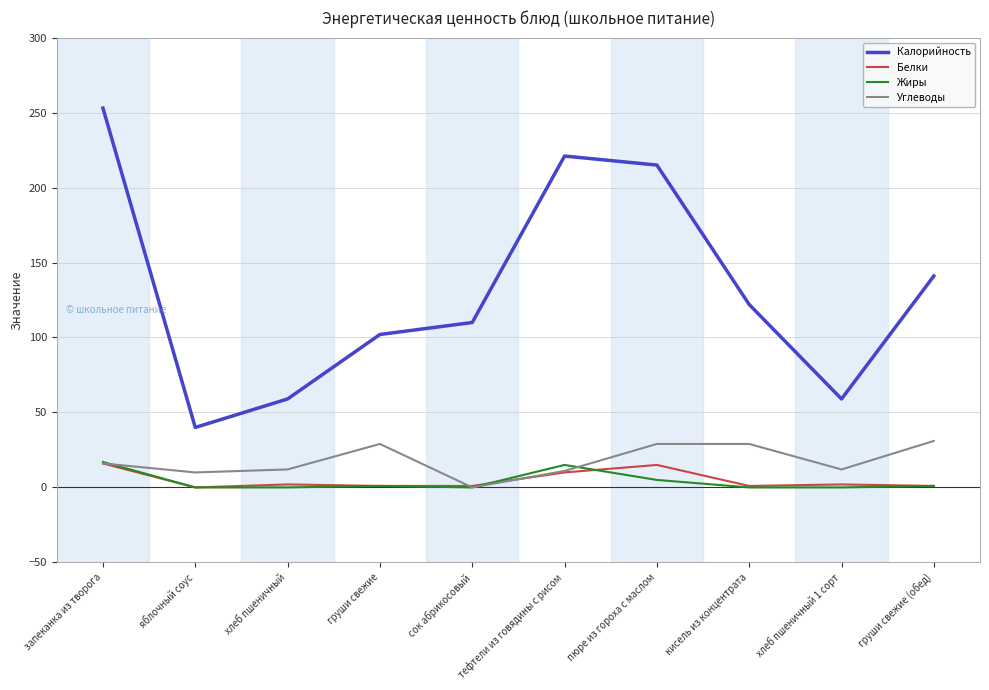

Count the number of categories in the chart.

10